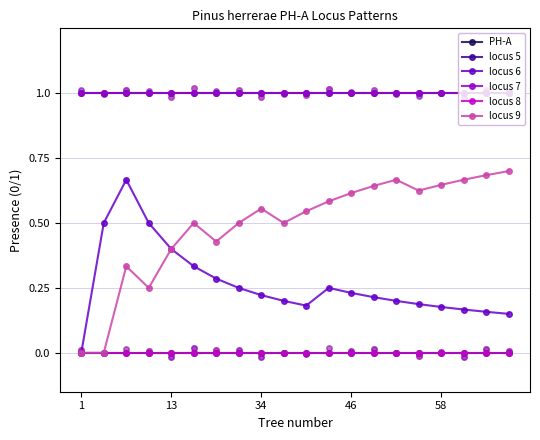

Which series contains the highest Y value?

locus 5